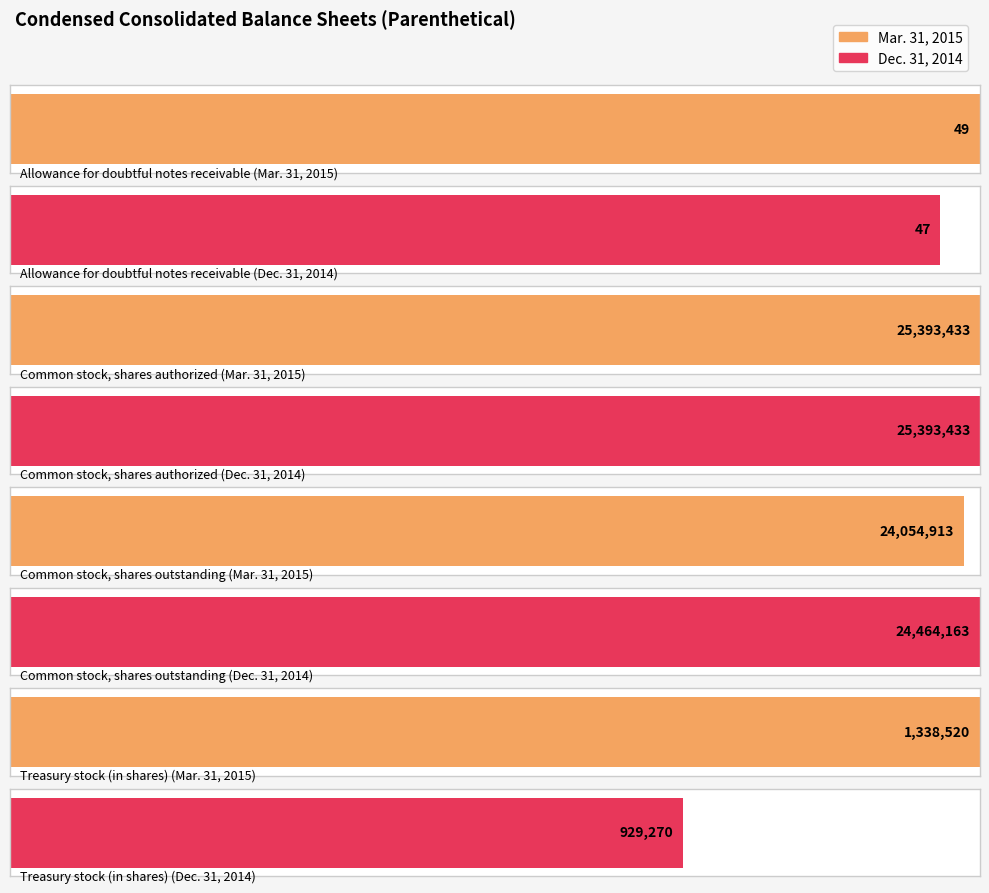

What is the value of the Dec. 31, 2014 bar at the 2nd from the left?

25393433